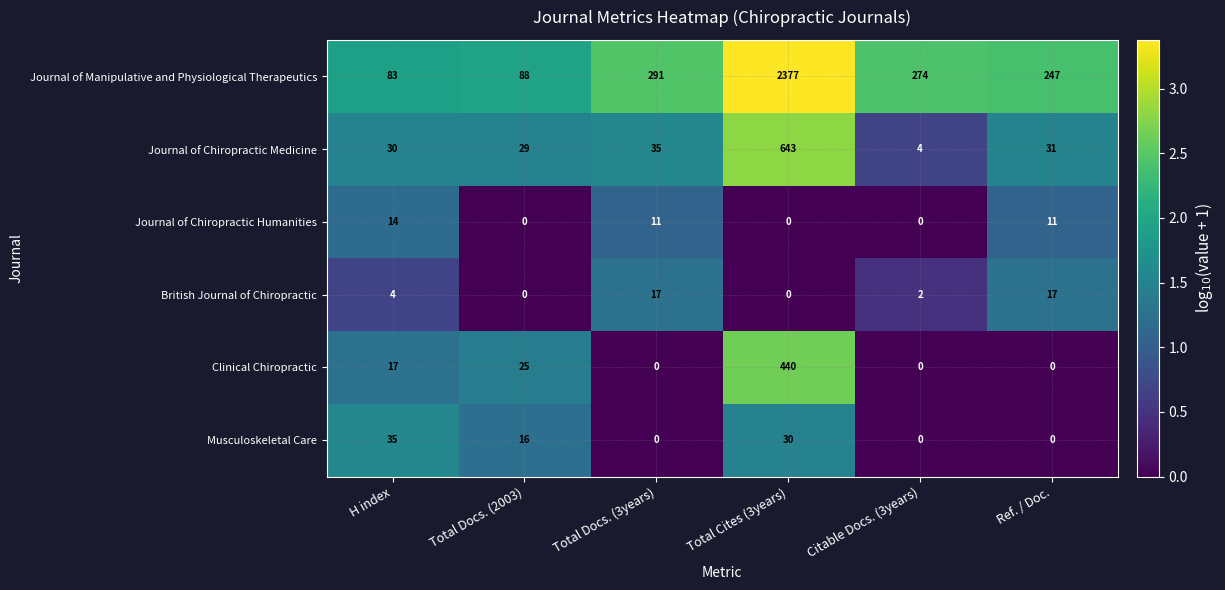

True or false: Journal of Chiropractic Humanities has a value of 0 at Total Docs. (2003).

True